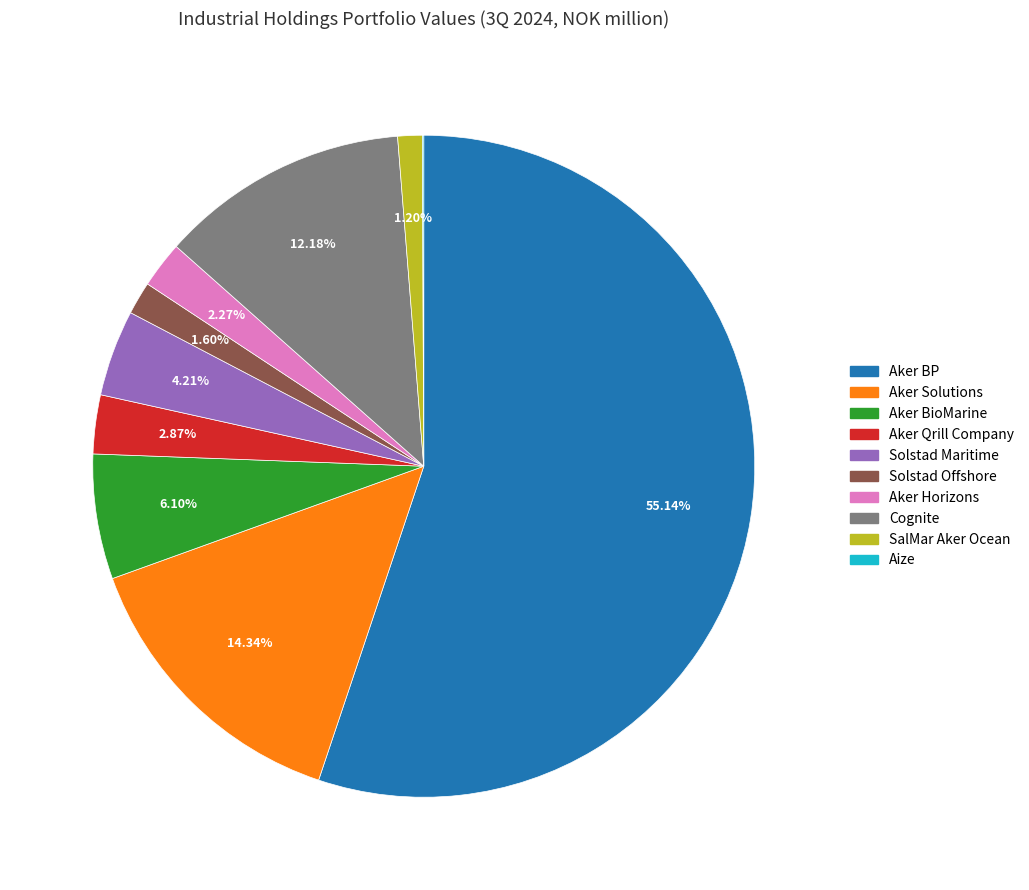

To the nearest percent, what portion does Aker Solutions represent?

14%